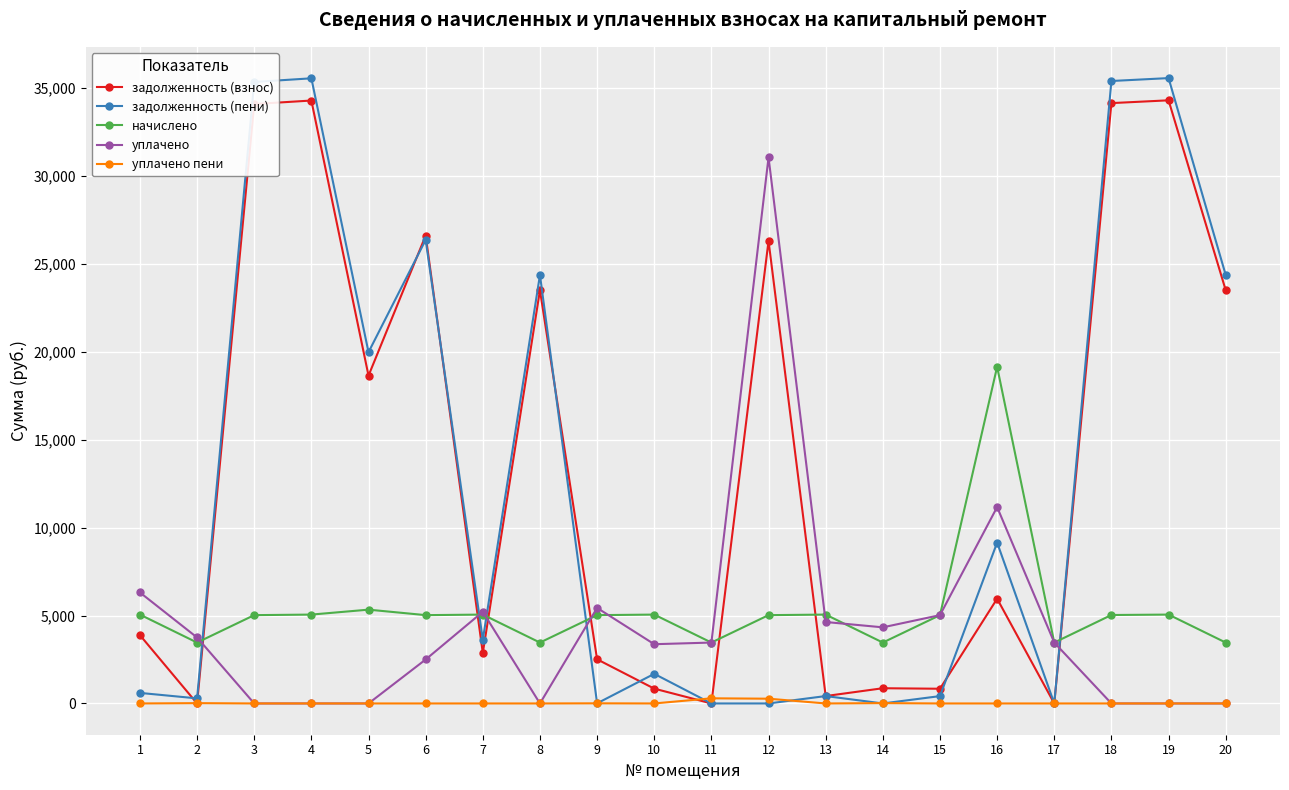

True or false: уплачено has more than 2 points higher than both neighbors.

True